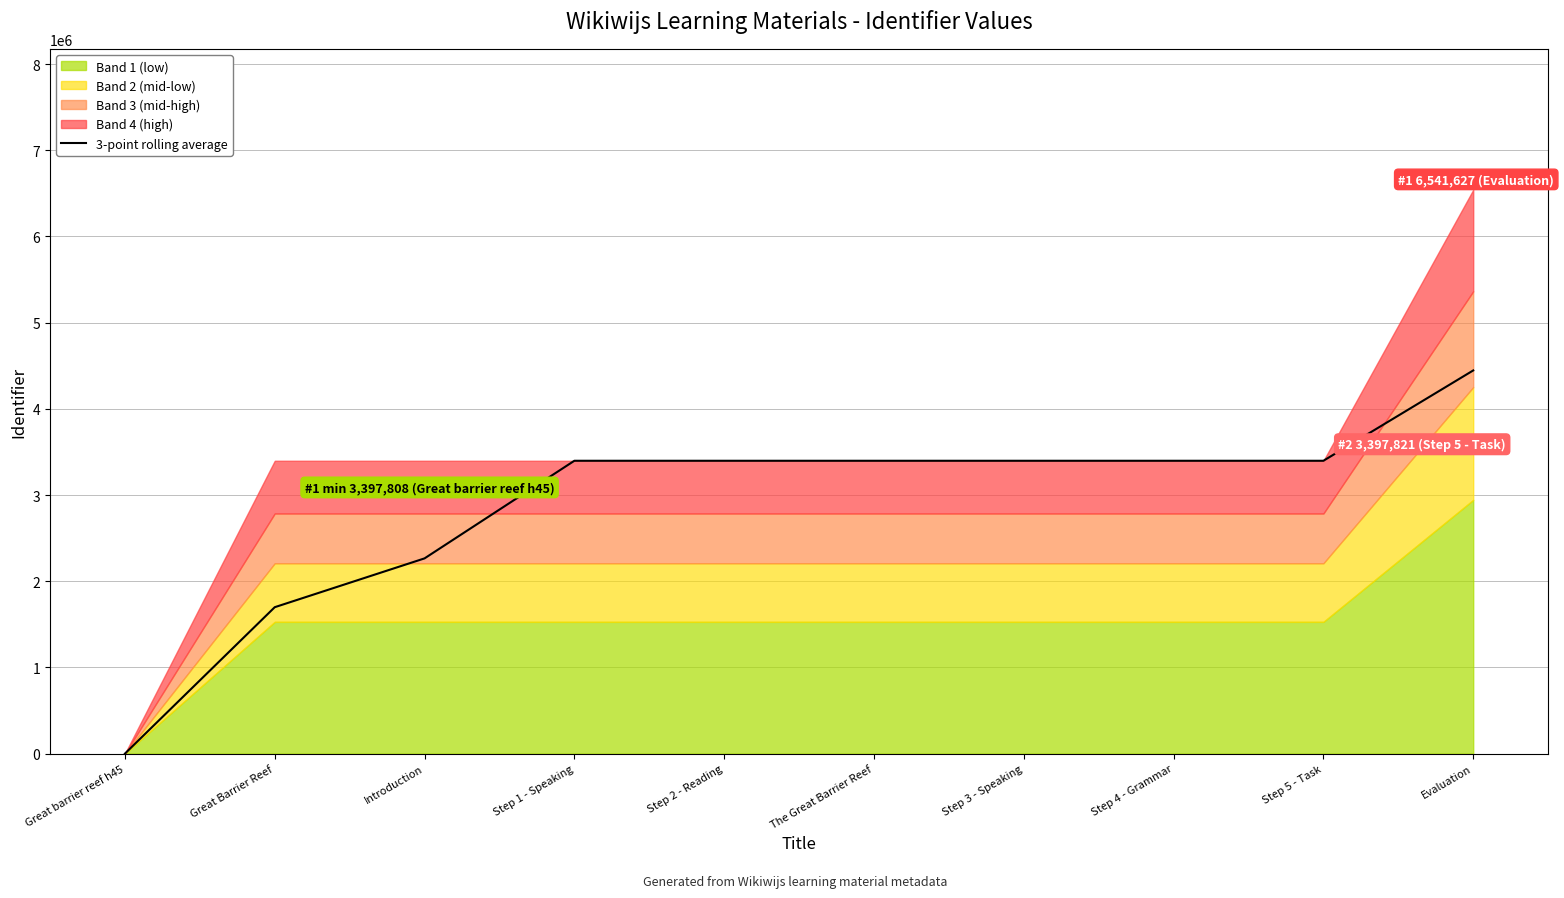

What is the ratio of the value at Step 4 - Grammar to the value at The Great Barrier Reef?

1.0